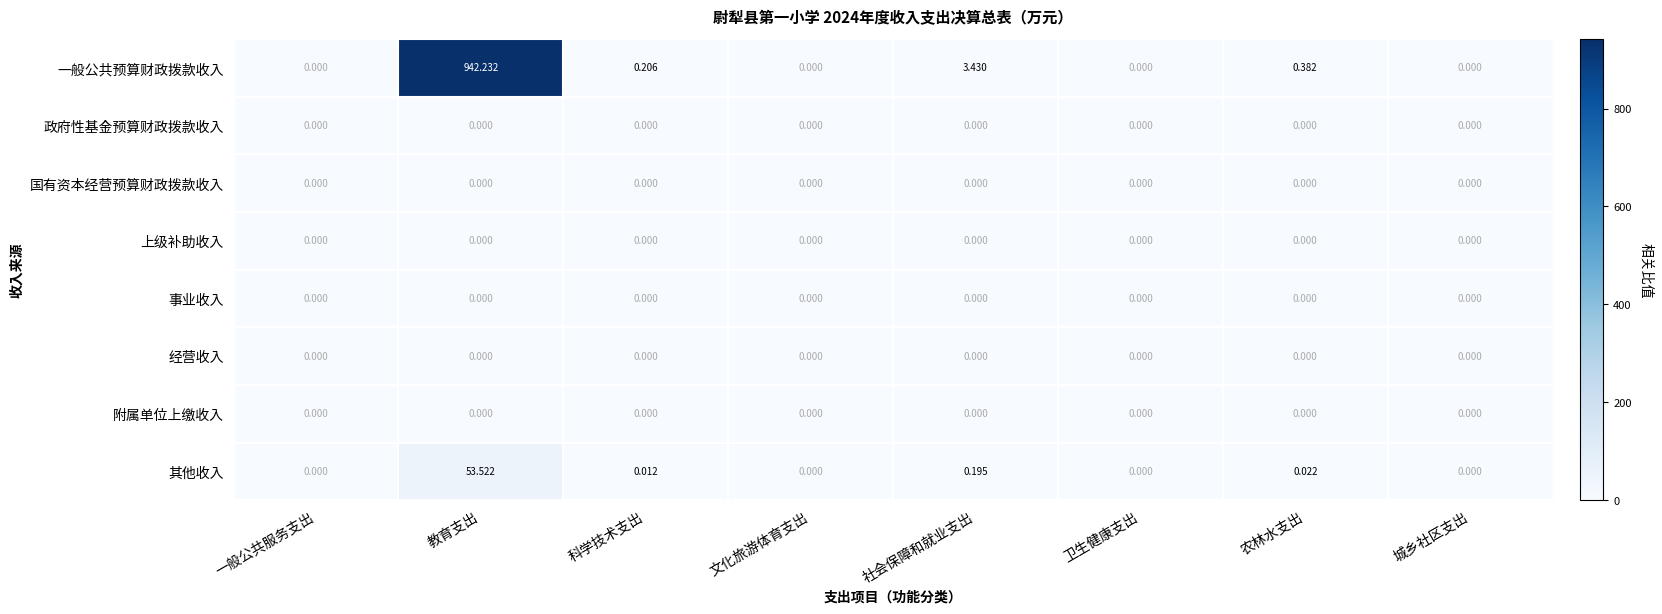

How many distinct data groups are displayed?

8